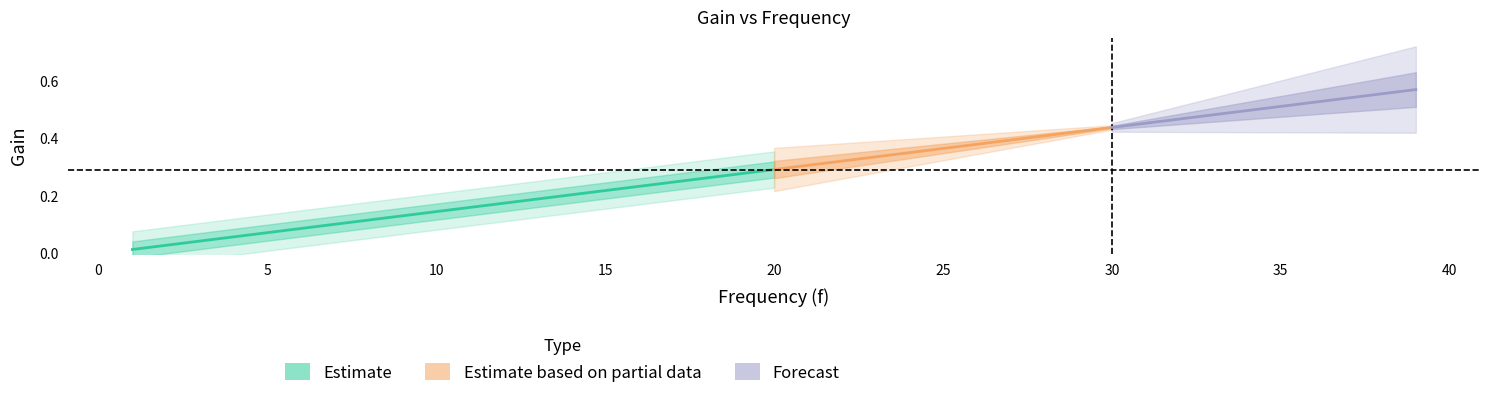

Read the Gain_center value at 33.

0.5